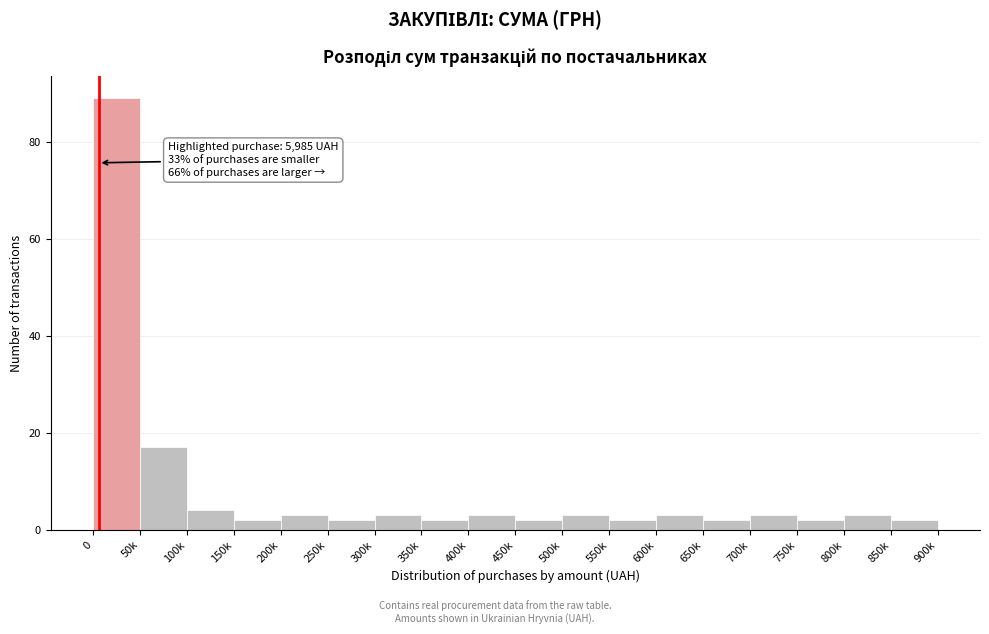

Reading left to right, extract all data points from this chart.

89	17	4	2	3	2	3	2	3	2	3	2	3	2	3	2	3	2